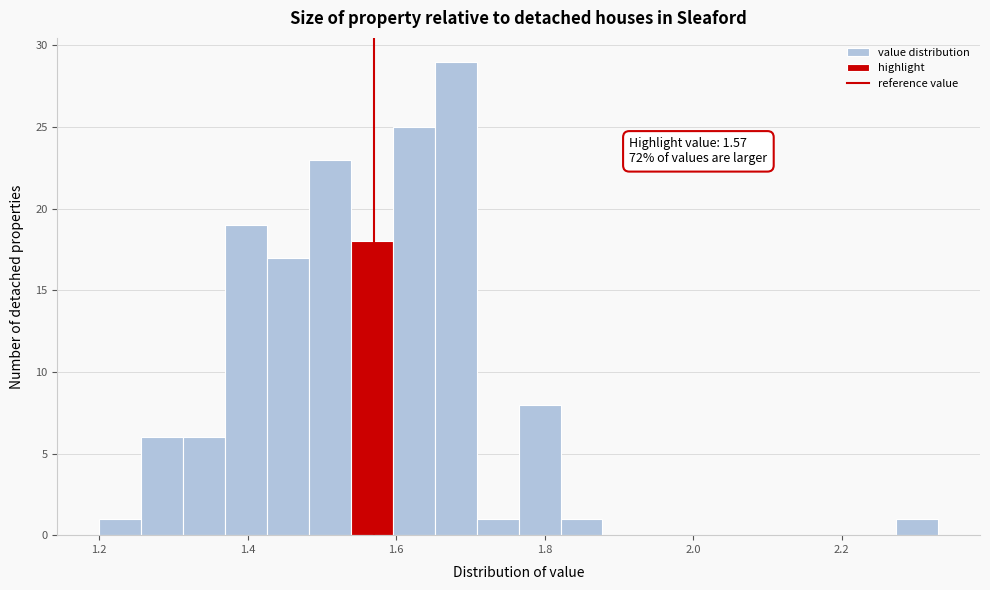

Read against the x-axis, roughly where is the centre of the tallest bar?

1.68